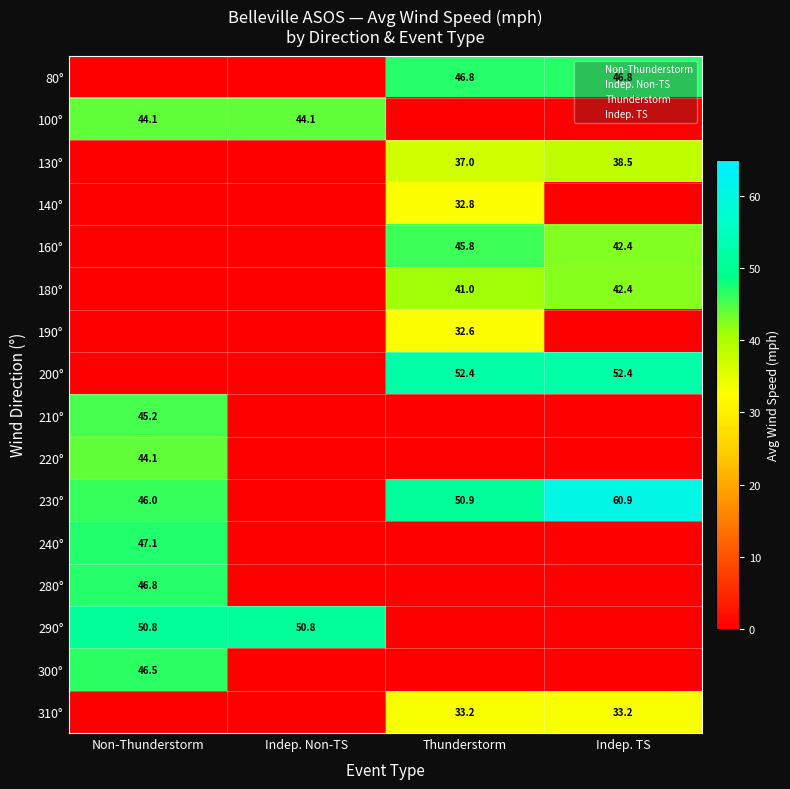

Is it true that 200° equals 52.4 at Thunderstorm?

True